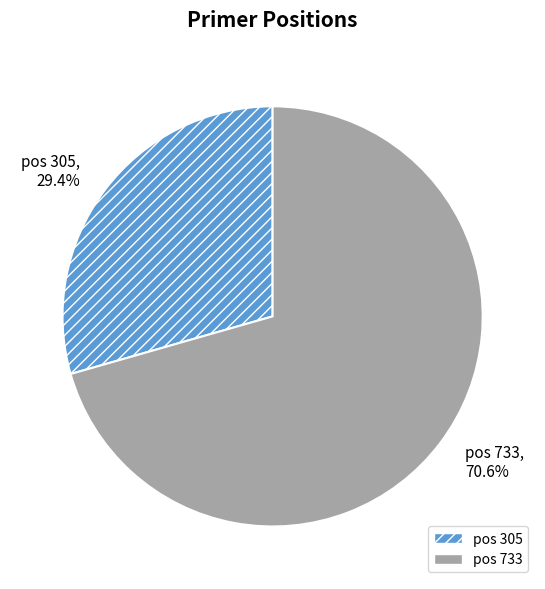

Is pos 305 the majority of the pie?

No